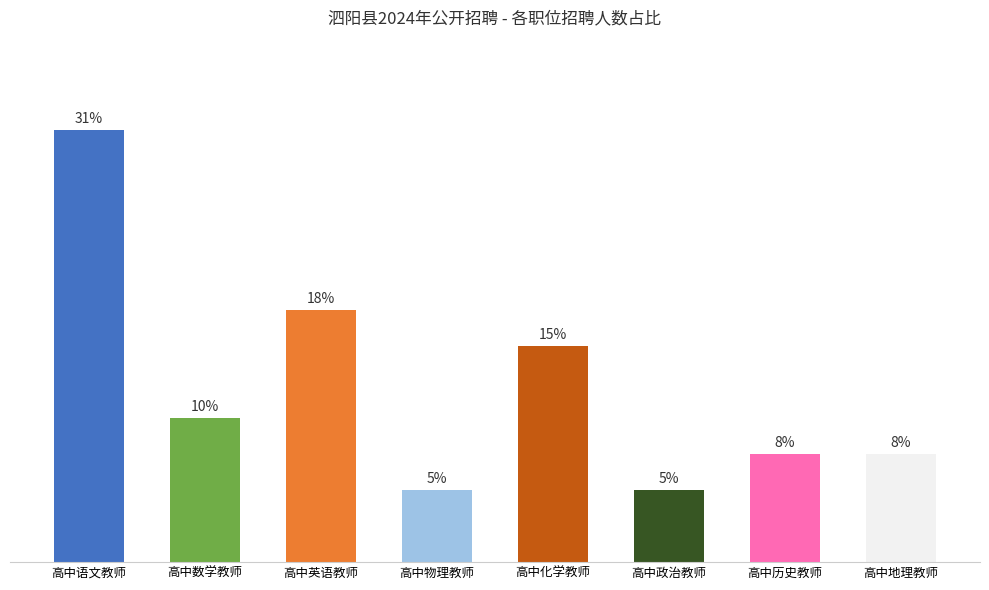

Are the bars grouped side by side (vs. stacked)?

No